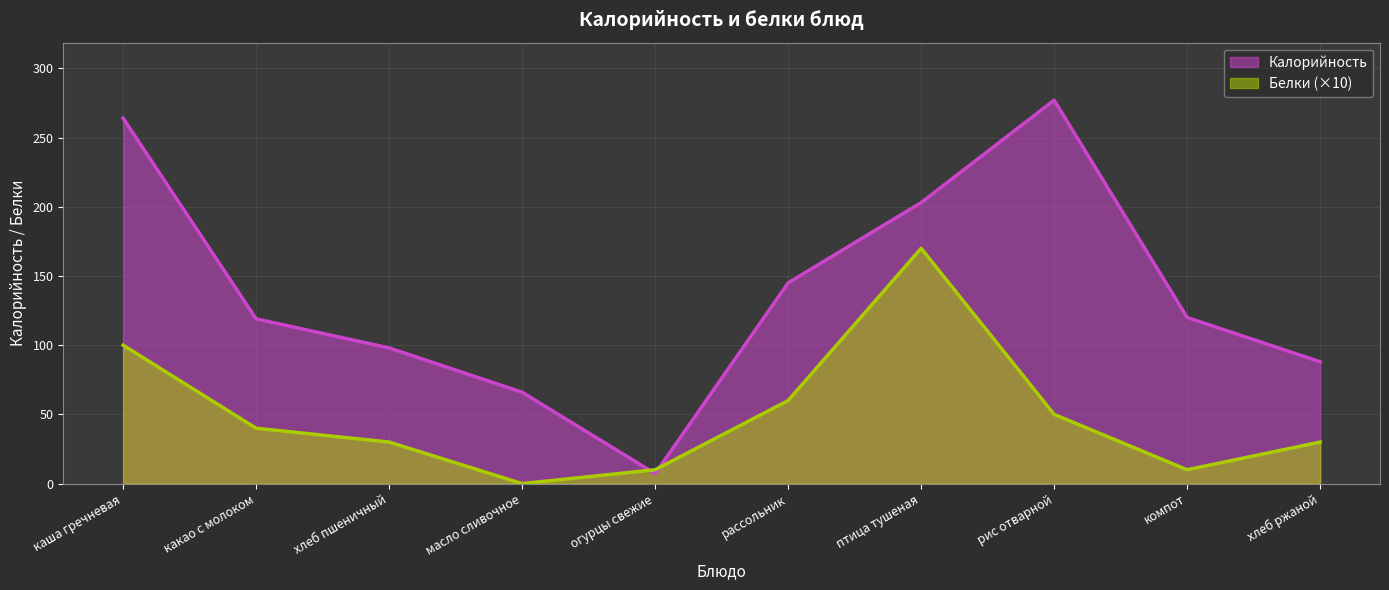

At which category does Калорийность reach its first local valley?

огурцы свежие